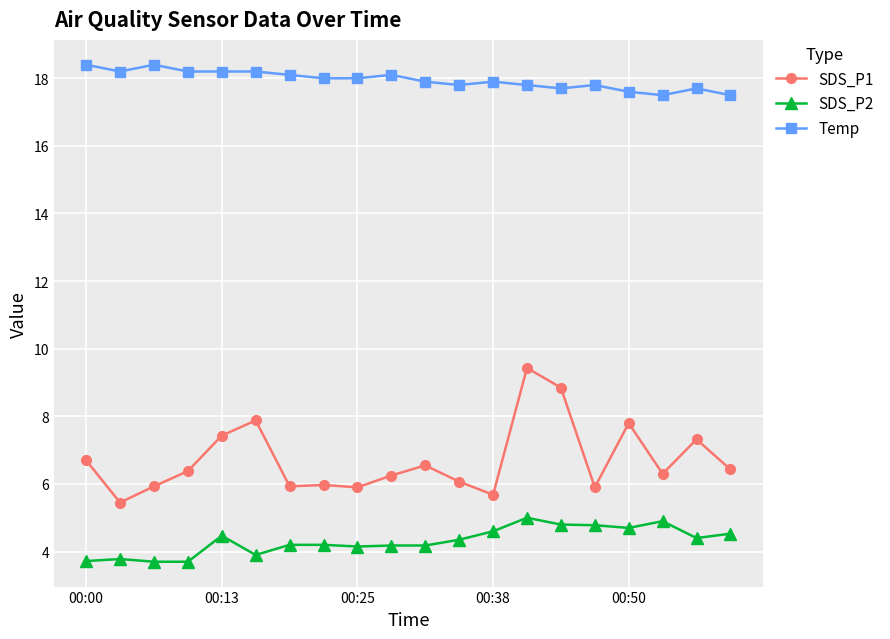

Which series has the largest range (max minus min)?

SDS_P1